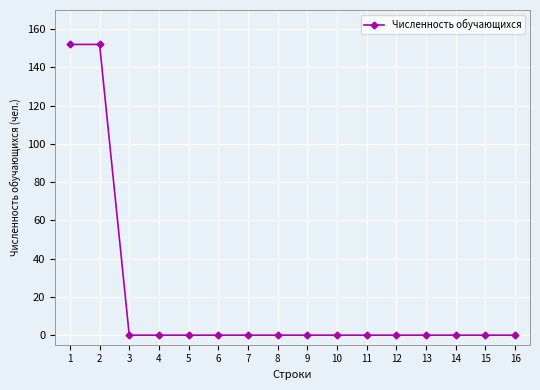

Reading left to right, what are all the values shown in this chart?

152	152	0	0	0	0	0	0	0	0	0	0	0	0	0	0